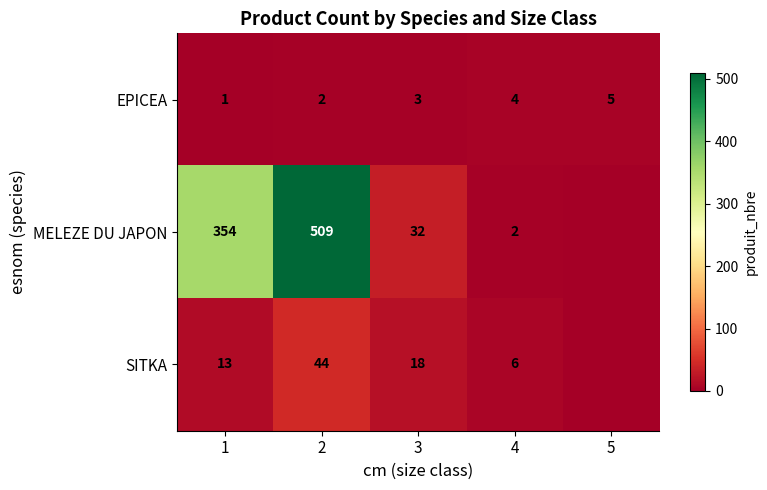

At 4, list the series in order from largest to smallest.

SITKA, EPICEA, MELEZE DU JAPON